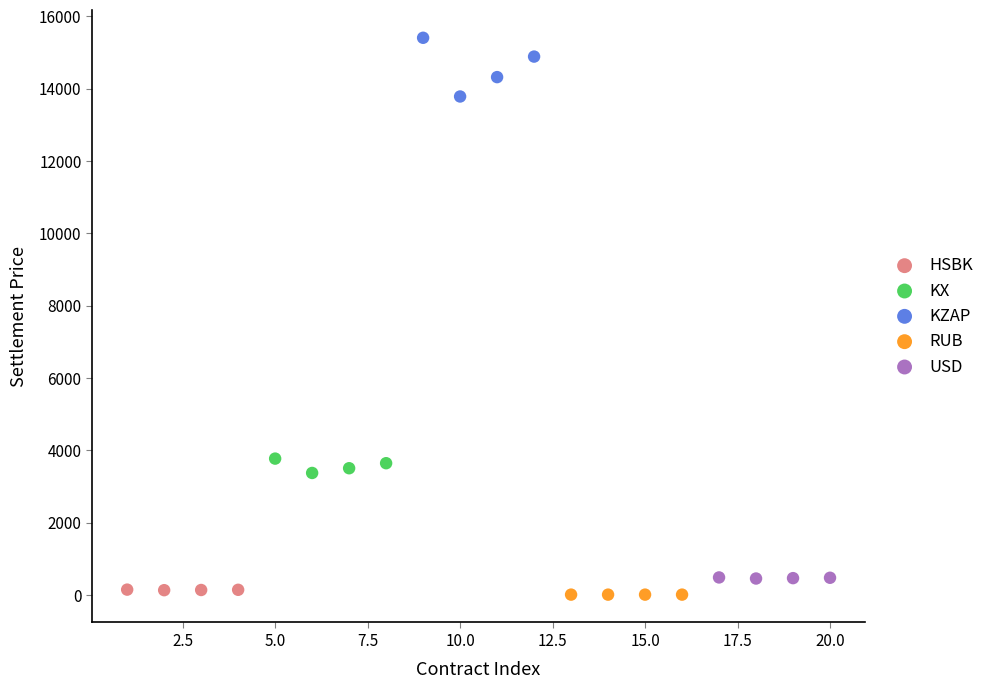

Which series reaches the maximum Y coordinate?

KZAP